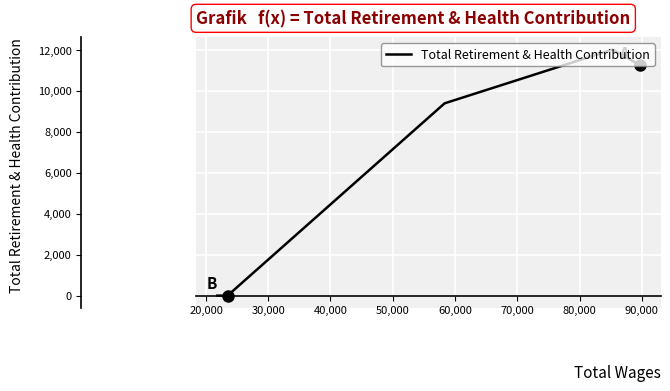

How many interior local peaks (higher than both neighbors) does the data have?

1